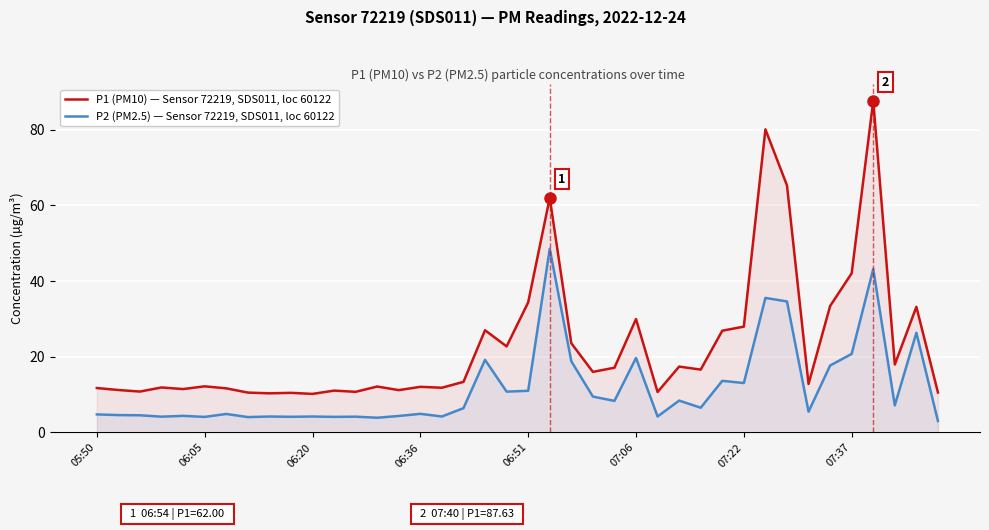

True or false: P1 (PM10) — Sensor 72219, SDS011, loc 60122 has more than 2 interior local peaks.

True